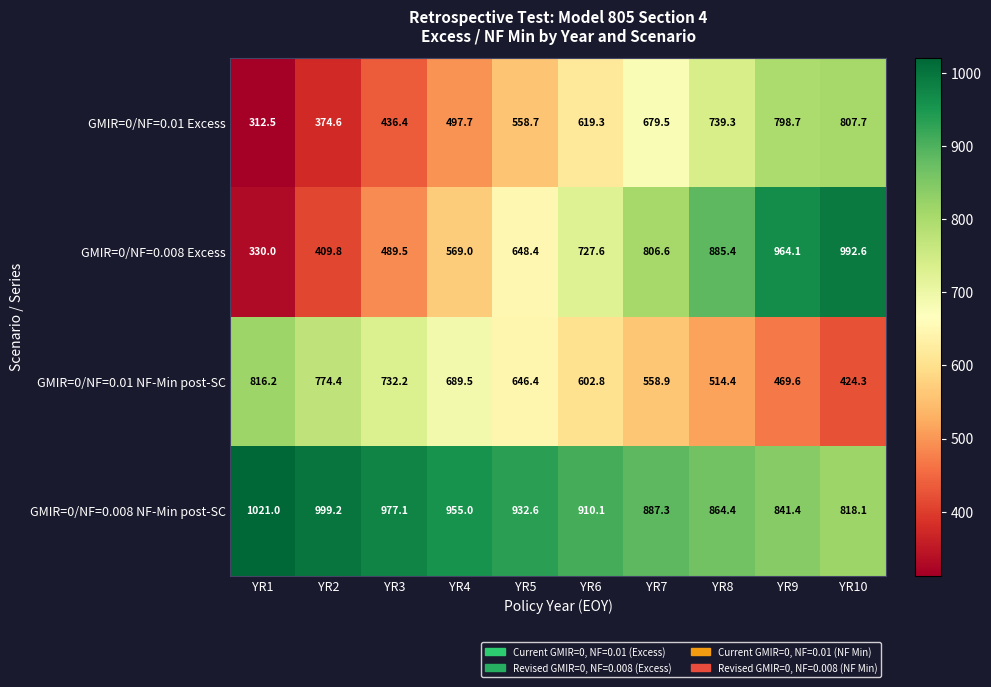

The GMIR=0/NF=0.01 NF-Min post-SC series shows 750.1 at YR9. True or false?

False